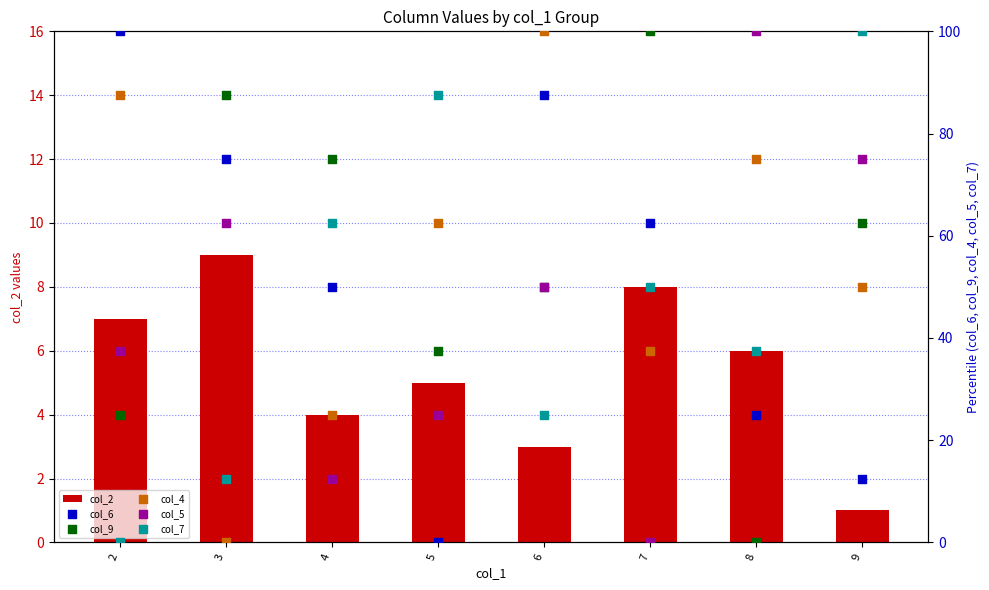

Is the value of col_2 at 2 greater than the value of col_7 at 7?

No